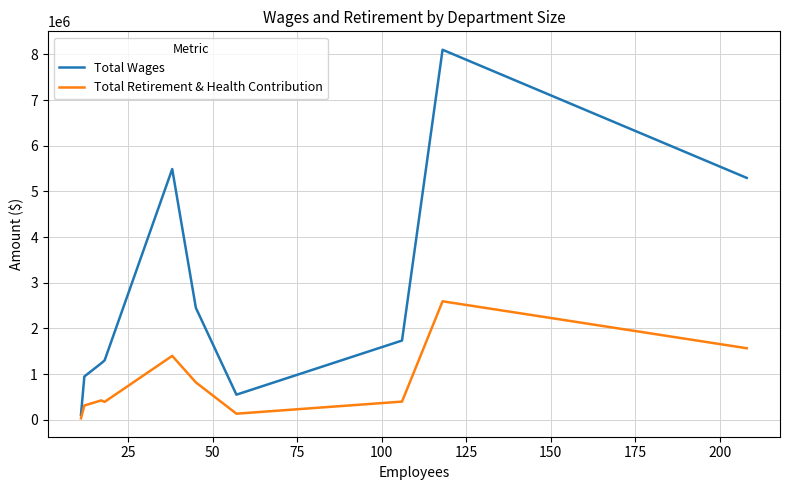

Is this an area chart (filled region under the line)?

No